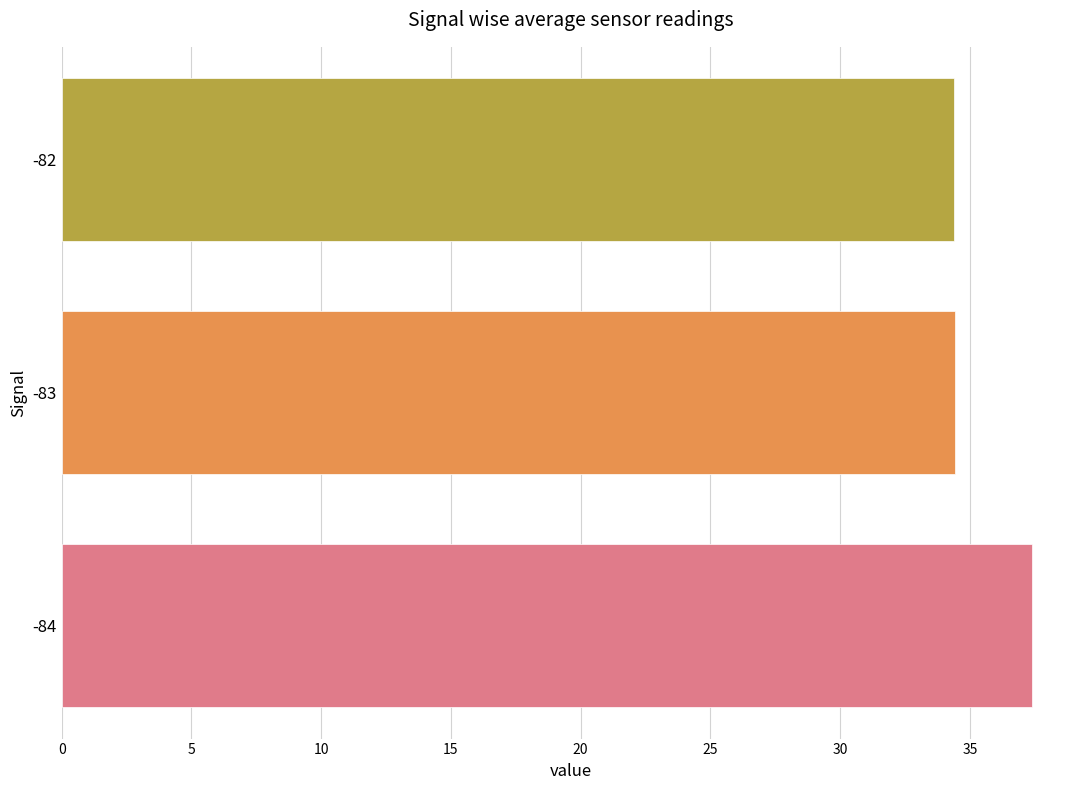

What is the ratio of the value at -83 to the value at -84?

0.9